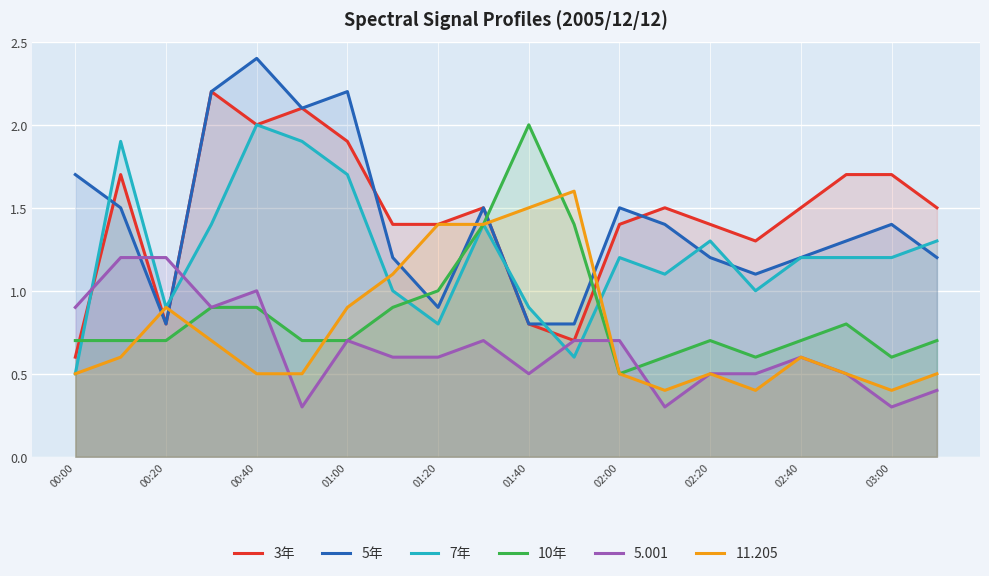

How many intersections are there between 7年 and 5.001?

5